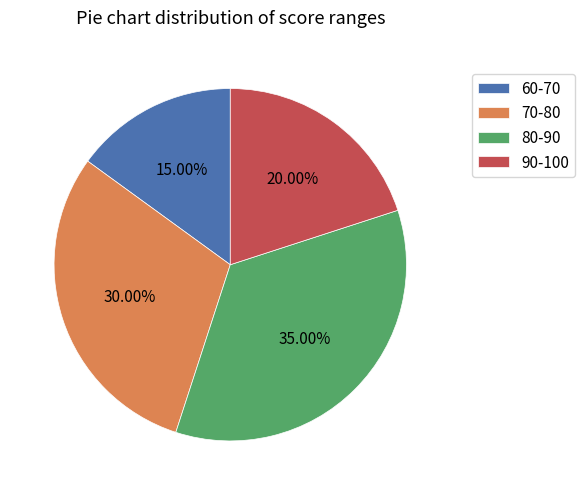

Do 80-90 and 70-80 together represent more than half of the pie?

Yes